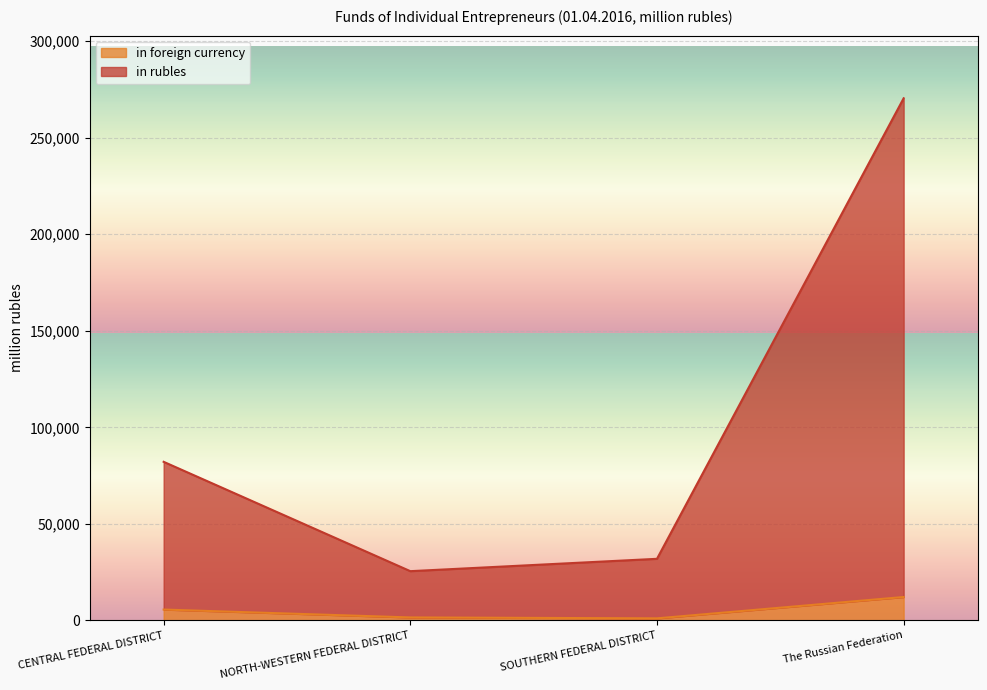

True or false: in rubles has a value of 381800 at The Russian Federation.

False